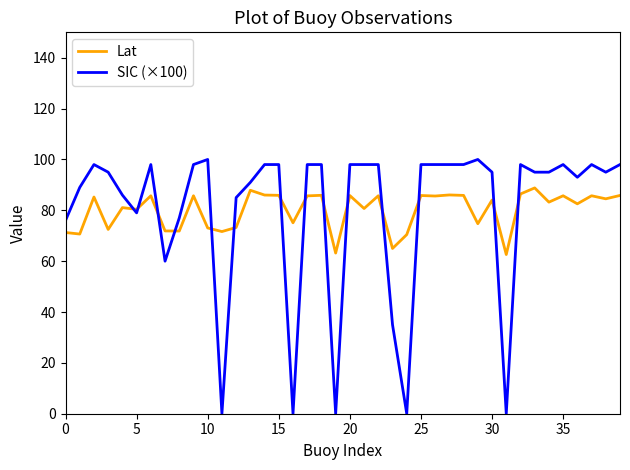

Rank the series by their maximum value, from lowest to highest.

Lat, SIC (×100)